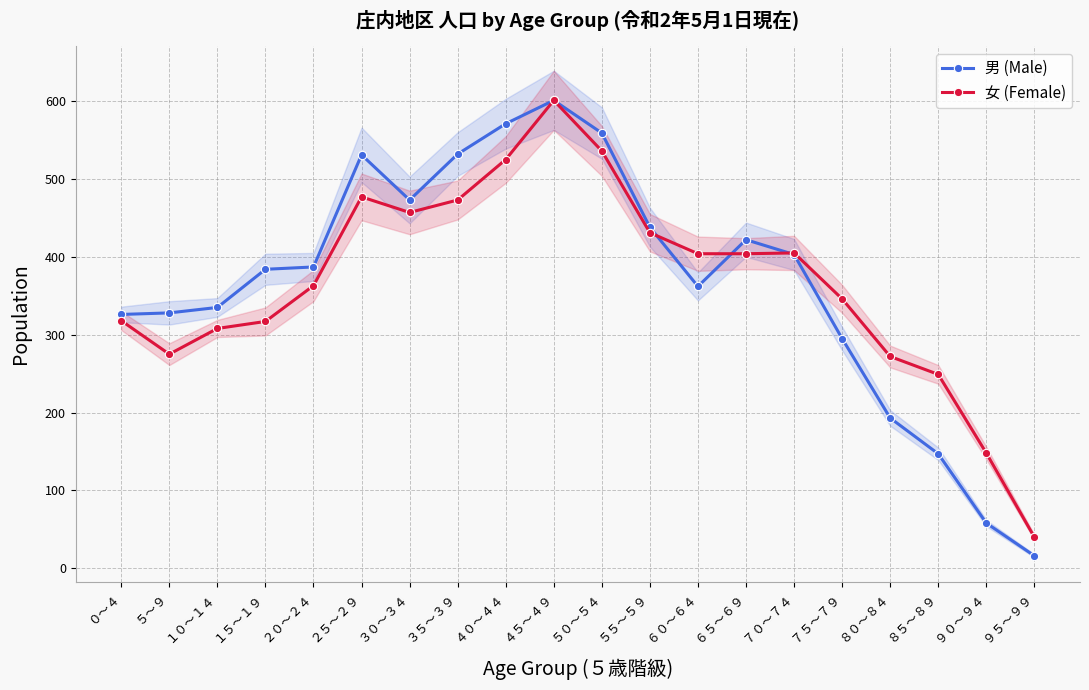

Is this an area chart (filled region under the line)?

No